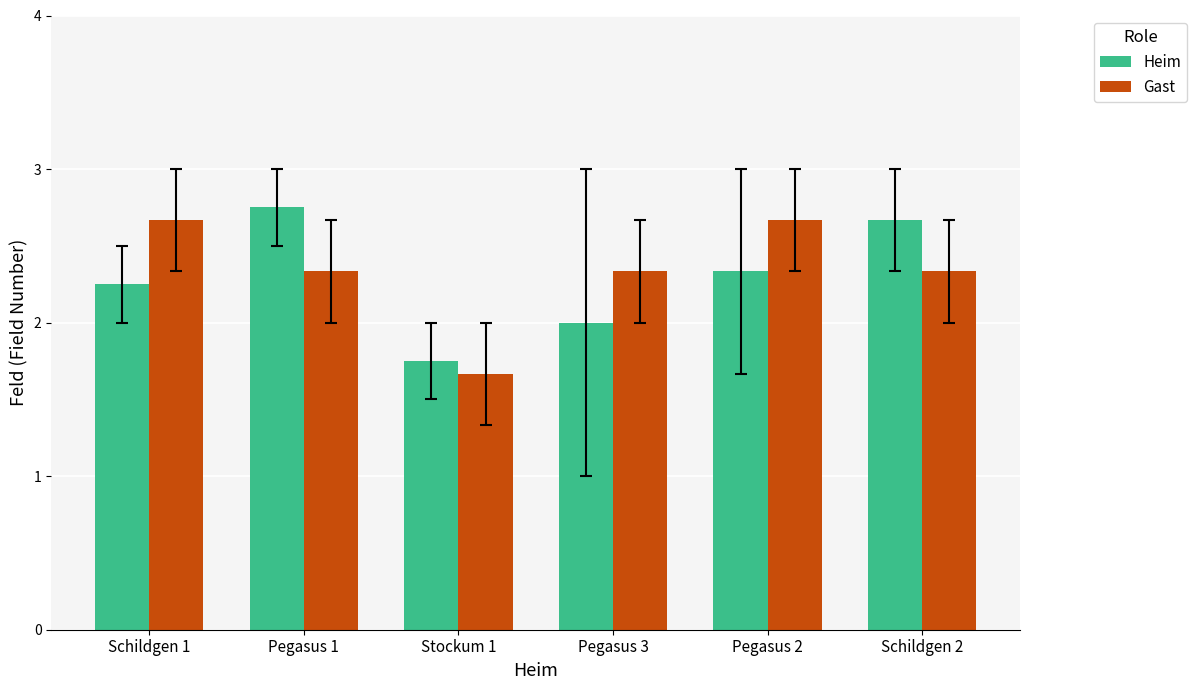

The Heim series shows 2.7 at Schildgen 2. True or false?

True